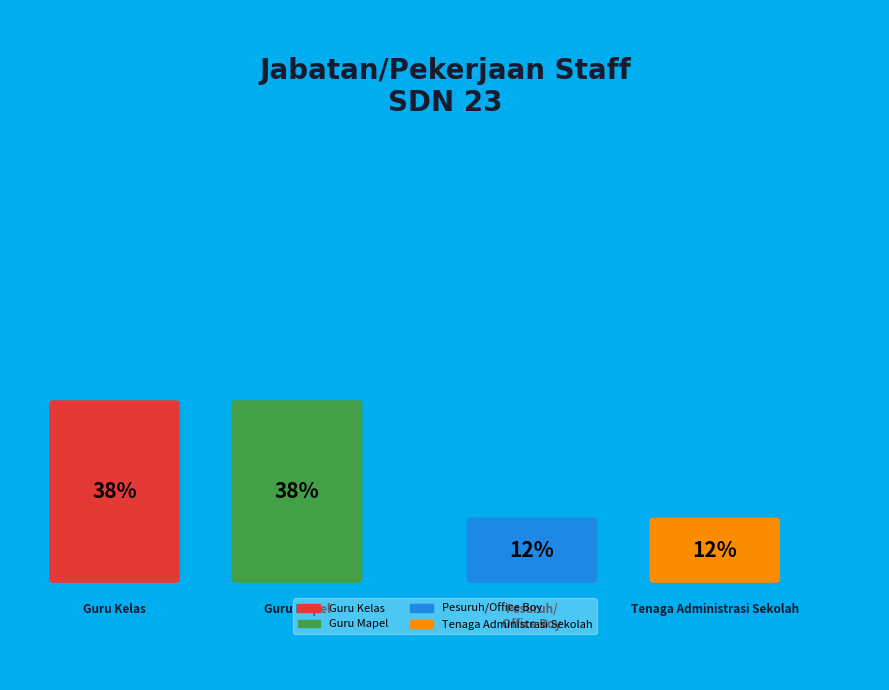

What percentage is the Pesuruh/Office Boy slice, to the nearest percent?

12%